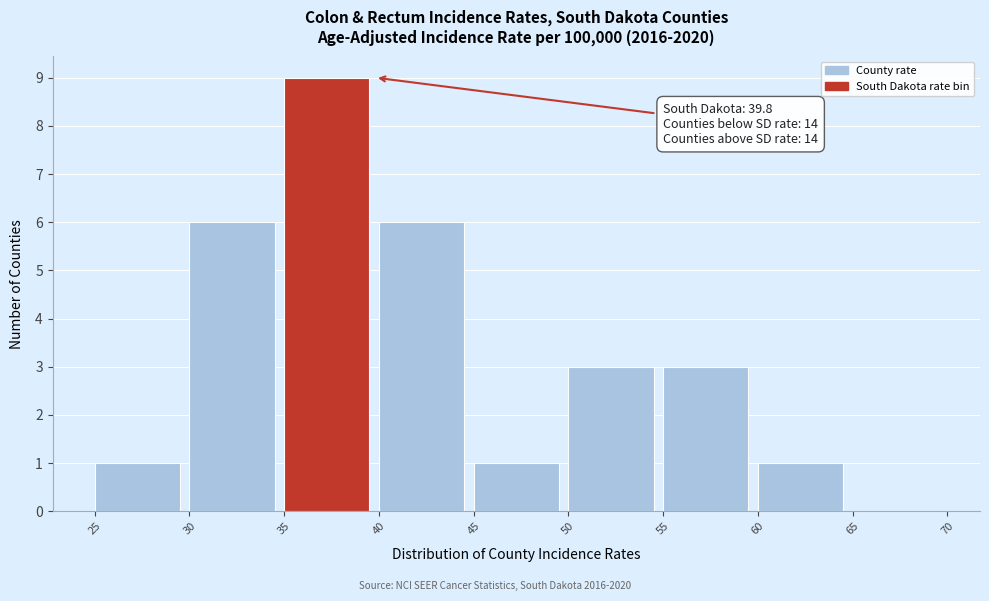

Which range on the x-axis has the tallest bar?

35 to 40